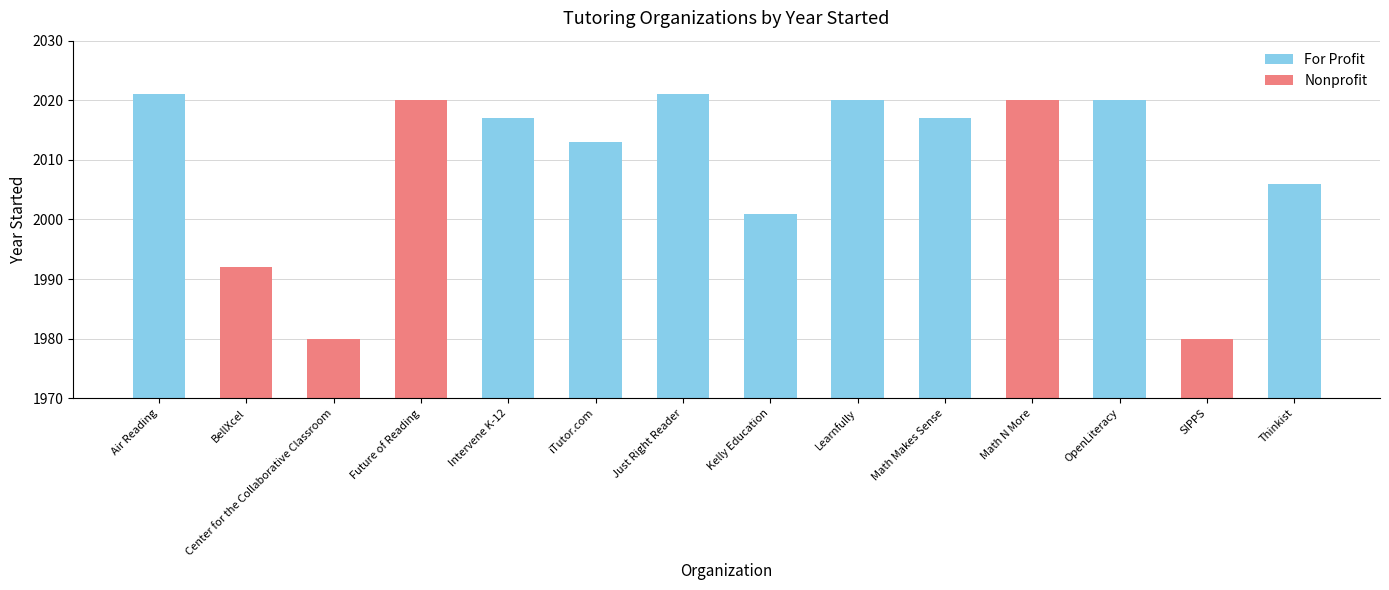

Rank the categories by value from highest to lowest.

Air Reading, Just Right Reader, Future of Reading, Learnfully, Math N More, OpenLiteracy, Intervene K-12, Math Makes Sense, iTutor.com, Thinkist, Kelly Education, BellXcel, Center for the Collaborative Classroom, SIPPS